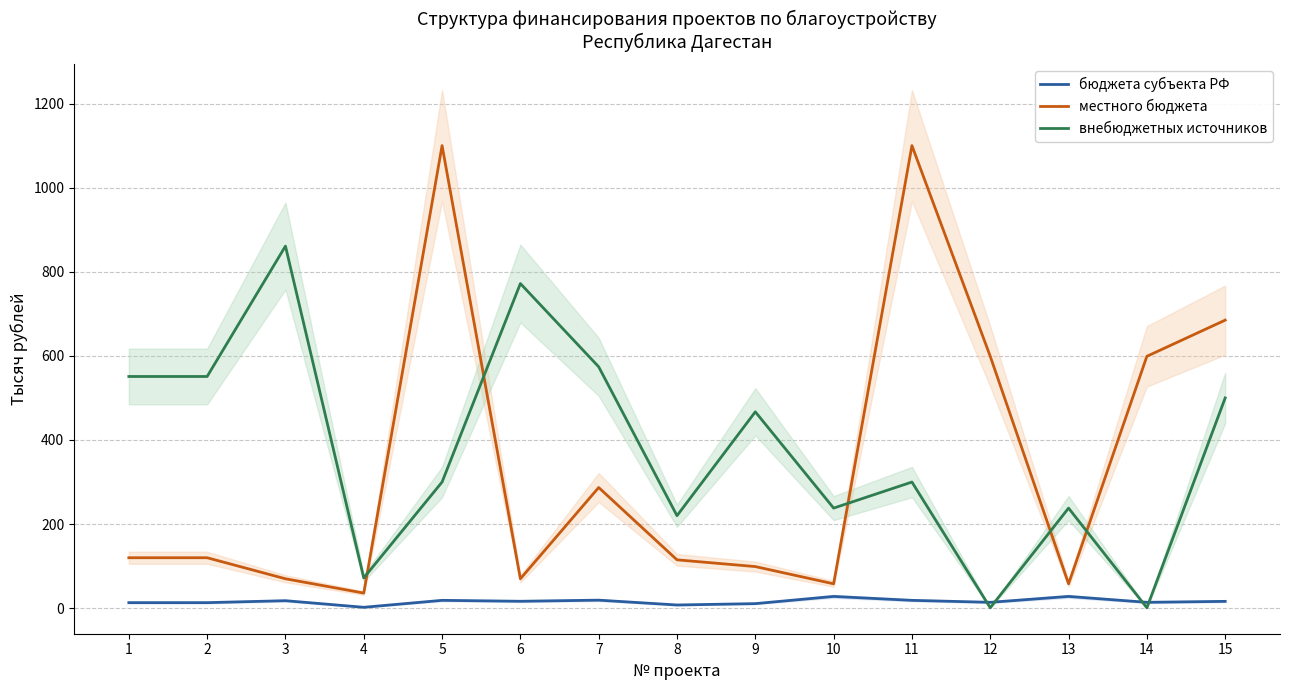

How many categories are shown in the chart?

15